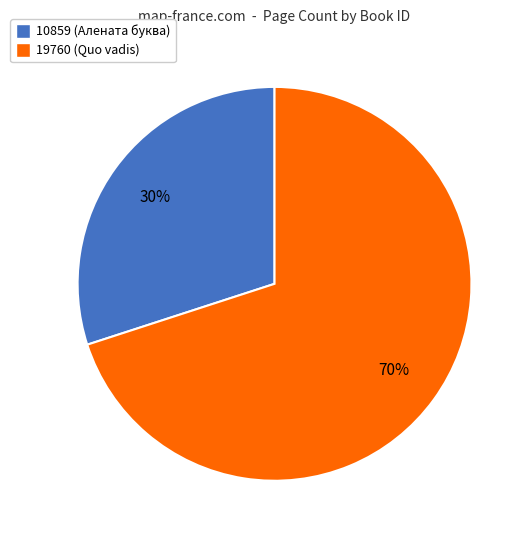

To the nearest percent, what is the difference between the largest and smallest slice percentages?

40%